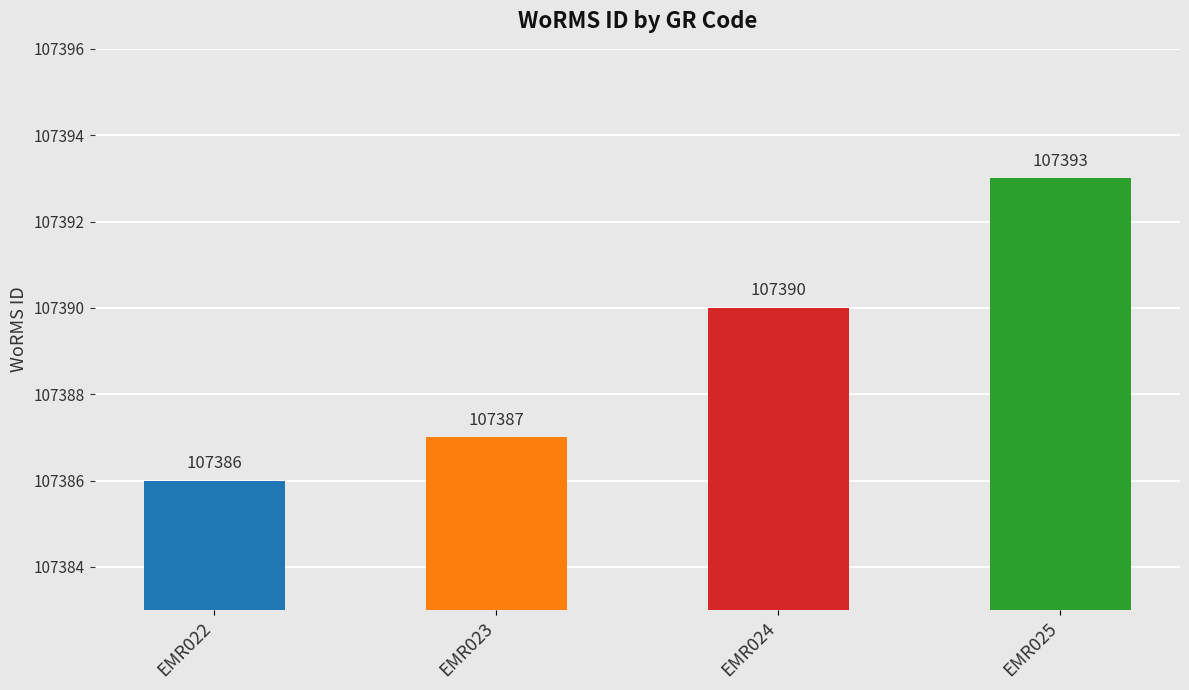

What is the ratio of the value at EMR024 to the value at EMR023?

1.0